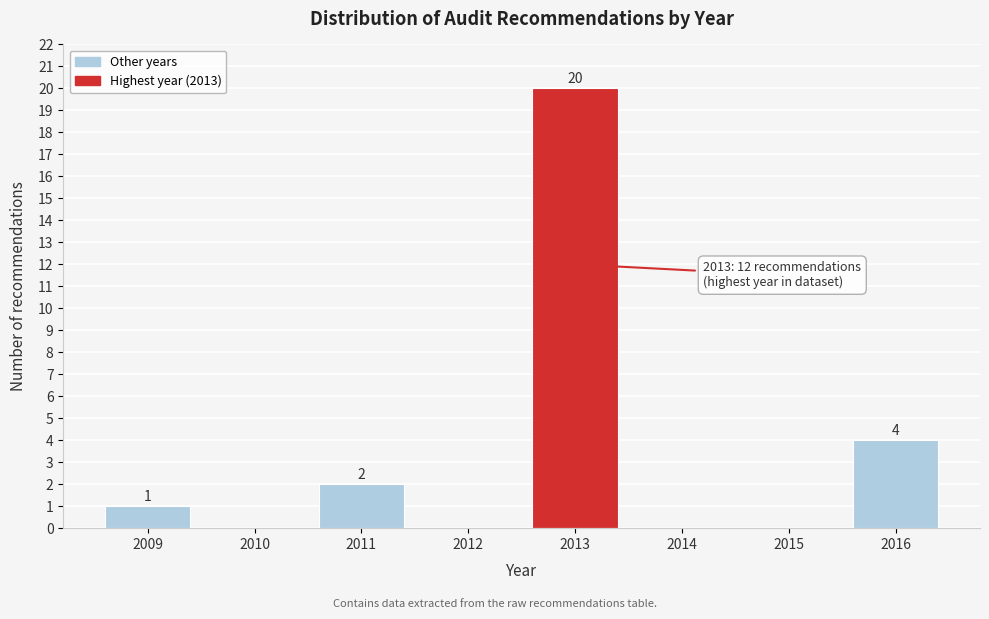

Reading right to left, transcribe all the data shown in this chart.

2016=4	2015=0	2014=0	2013=20	2012=0	2011=2	2010=0	2009=1